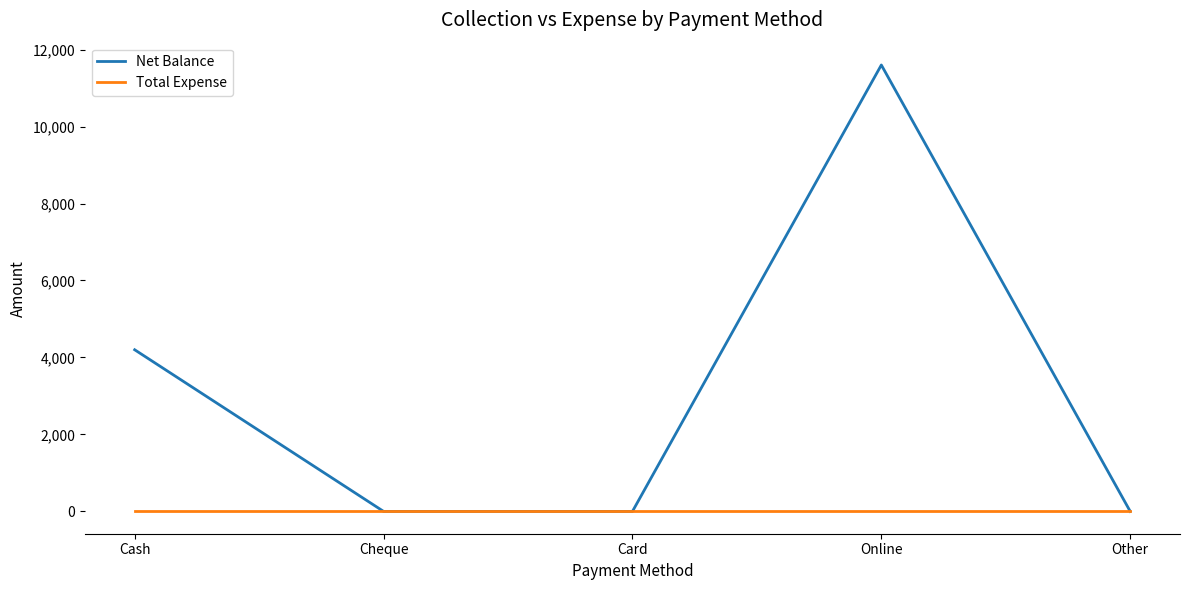

Where is Net Balance nearest to the value 5800?

Cash